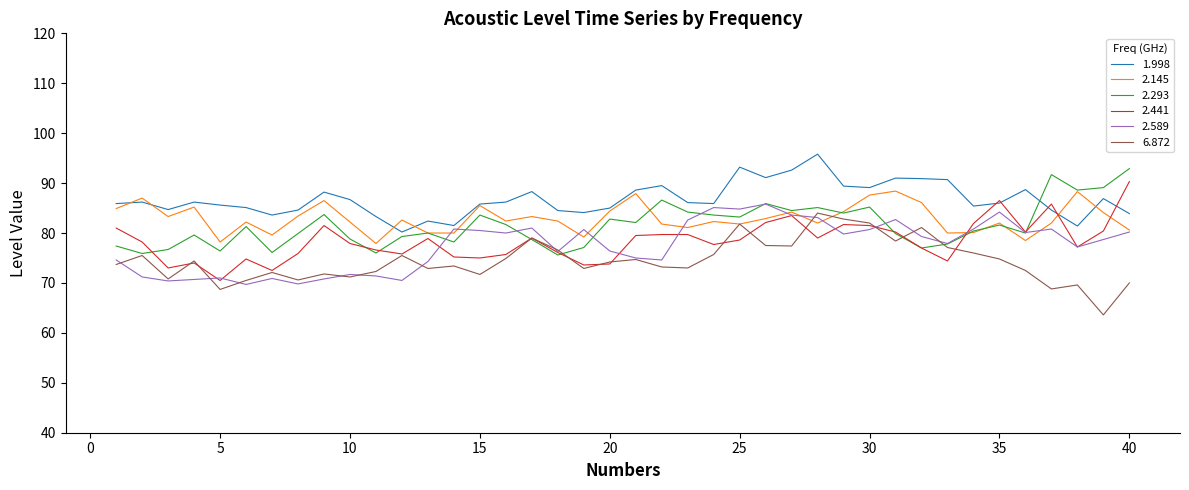

What is the highest value of the 2.293 series?

92.9